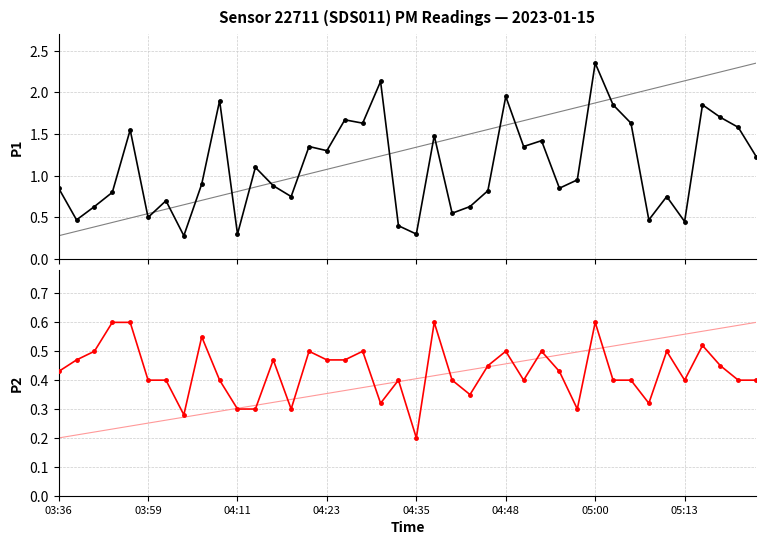

Read the P2 value at 29.

0.3